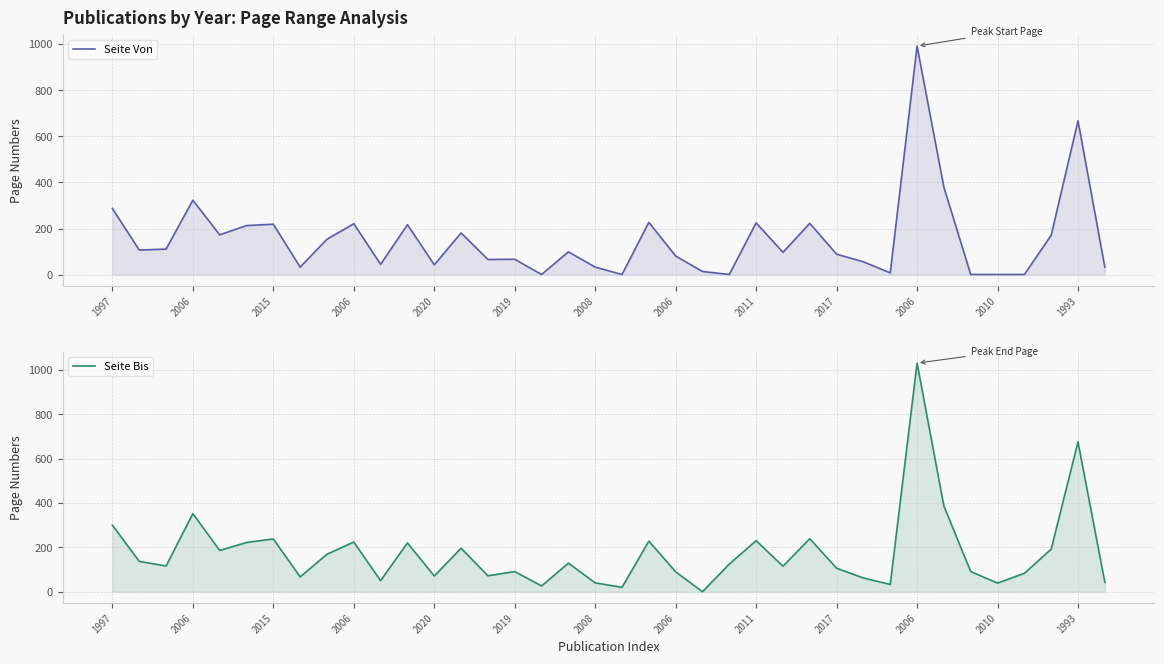

Where do Seite Von and Seite Bis first cross each other?

21 and 22